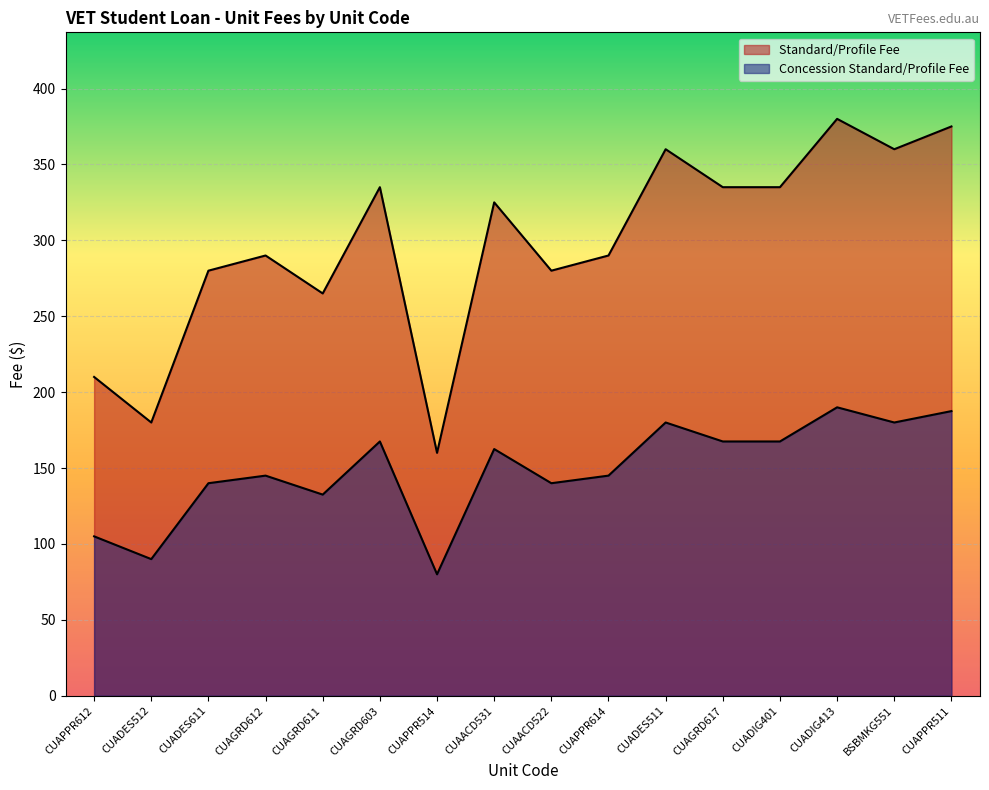

How many series are shown in this chart?

2